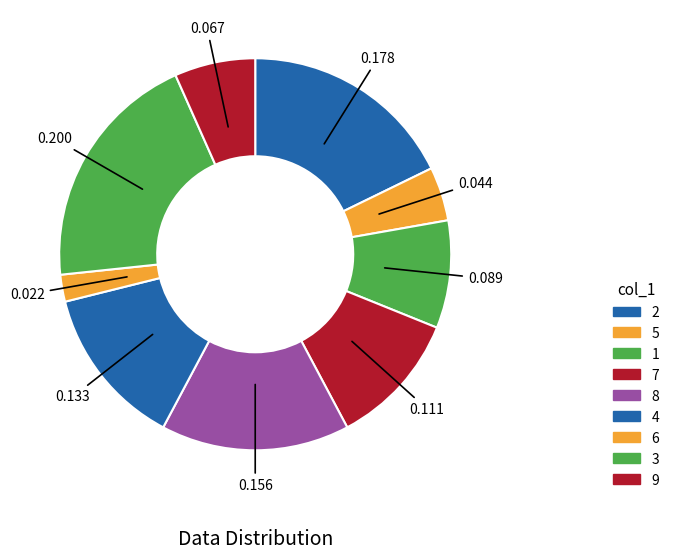

Count the number of slices in the pie.

9